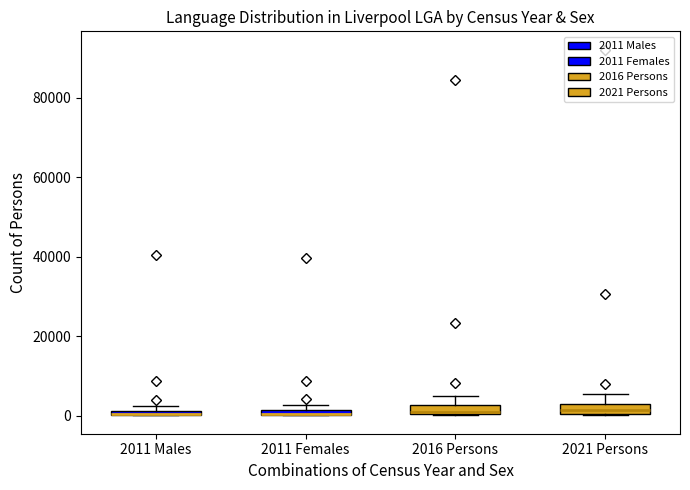

Where is the lower edge of the box for 2011 Males on the y-axis? The values are not printed on the chart, so give them approximately, as read against the axis.

0